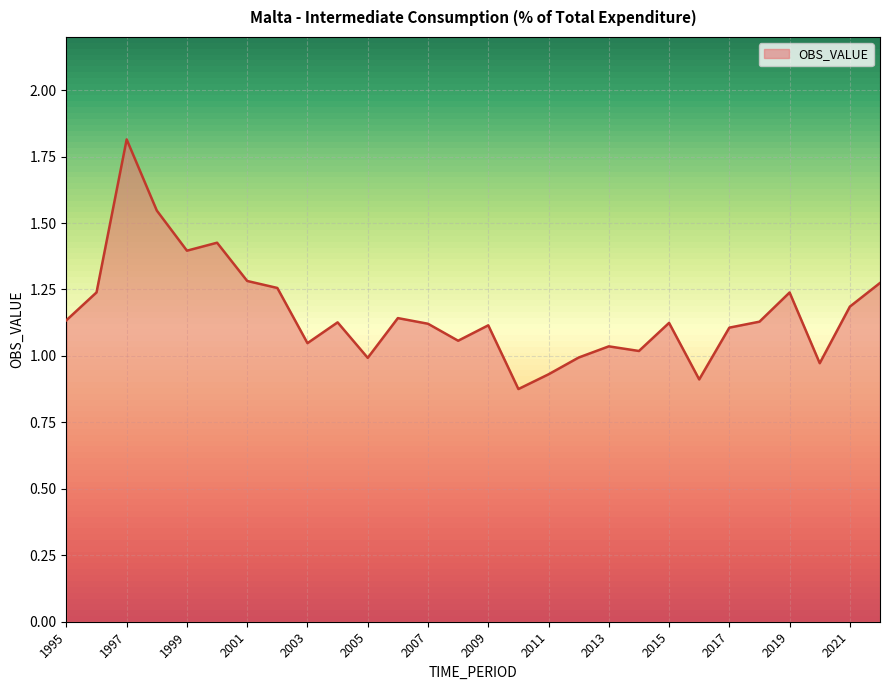

True or false: there are more than 0 points higher than both neighbors.

True